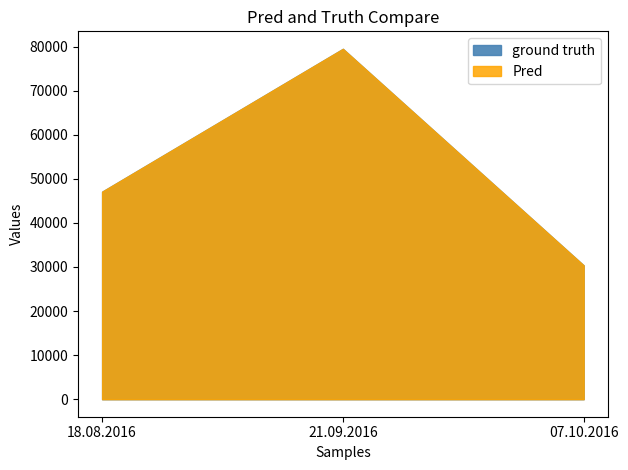

Which label corresponds to the largest value in the chart?

21.09.2016